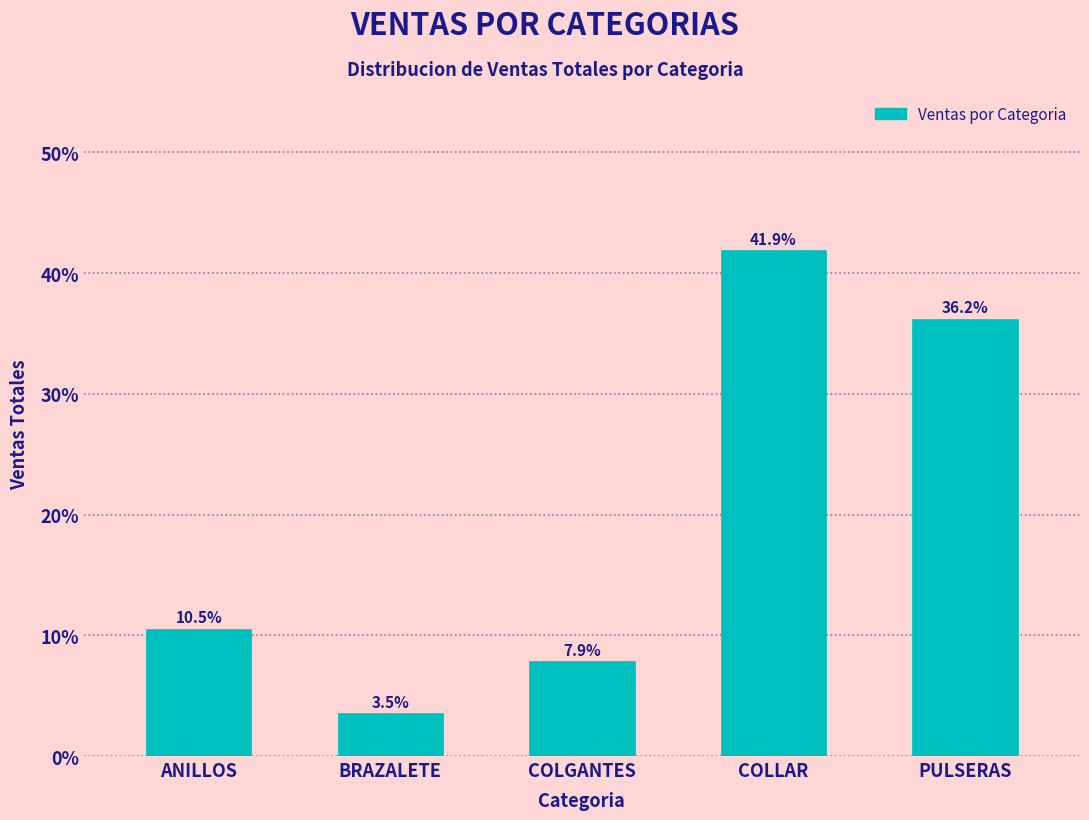

Reading left to right, extract all data points from this chart.

ANILLOS=10.5	BRAZALETE=3.5	COLGANTES=7.9	COLLAR=41.9	PULSERAS=36.2